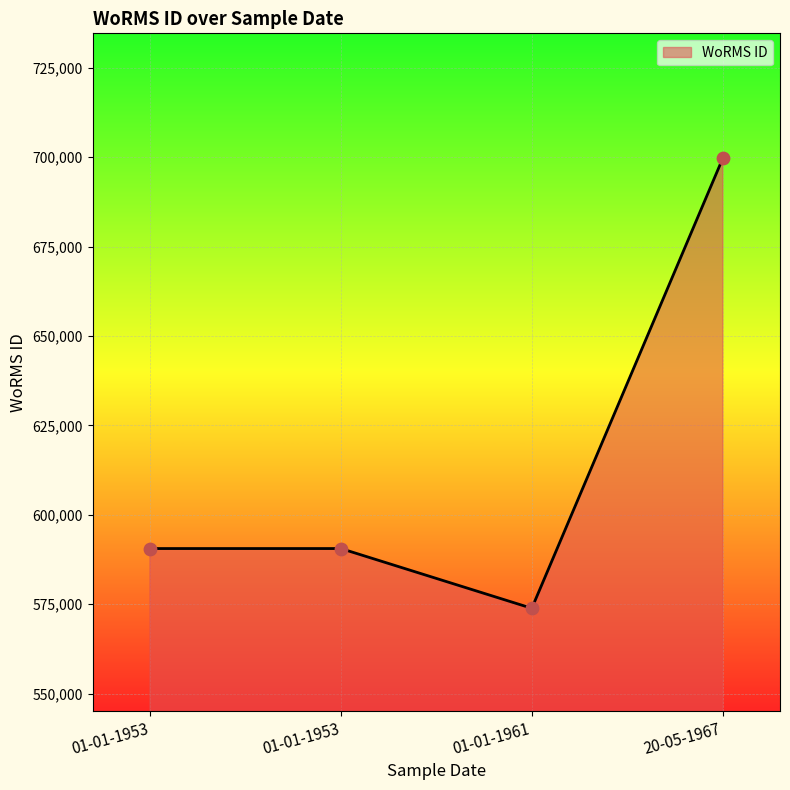

Is this an area chart (filled region under the line)?

Yes